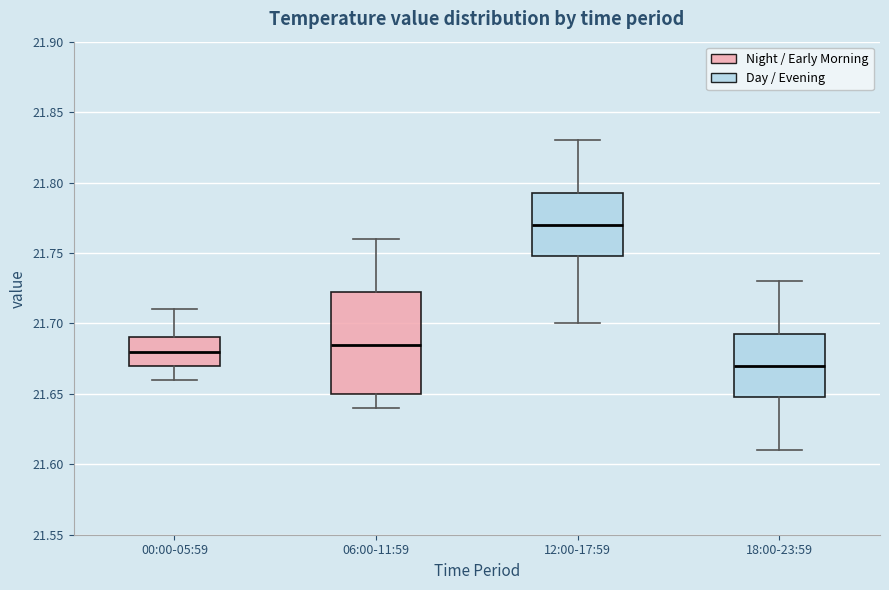

Which box is the tallest, from its lower edge to its upper edge?

06:00-11:59